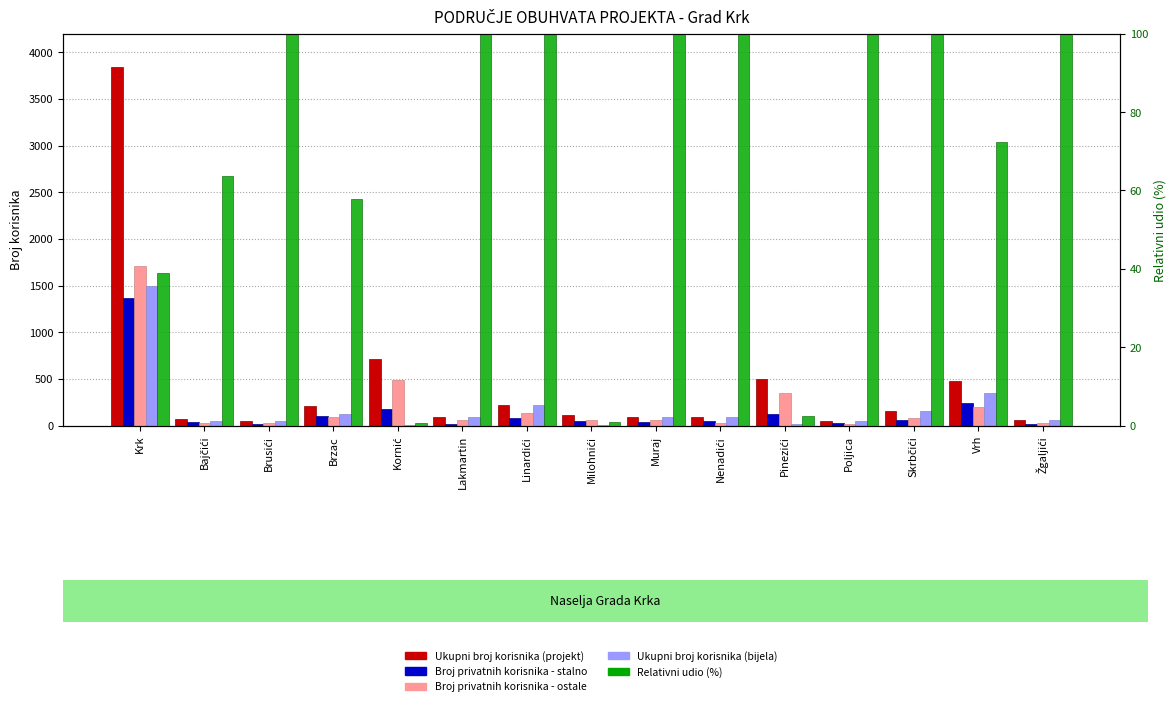

What is the smallest value displayed?

0.6